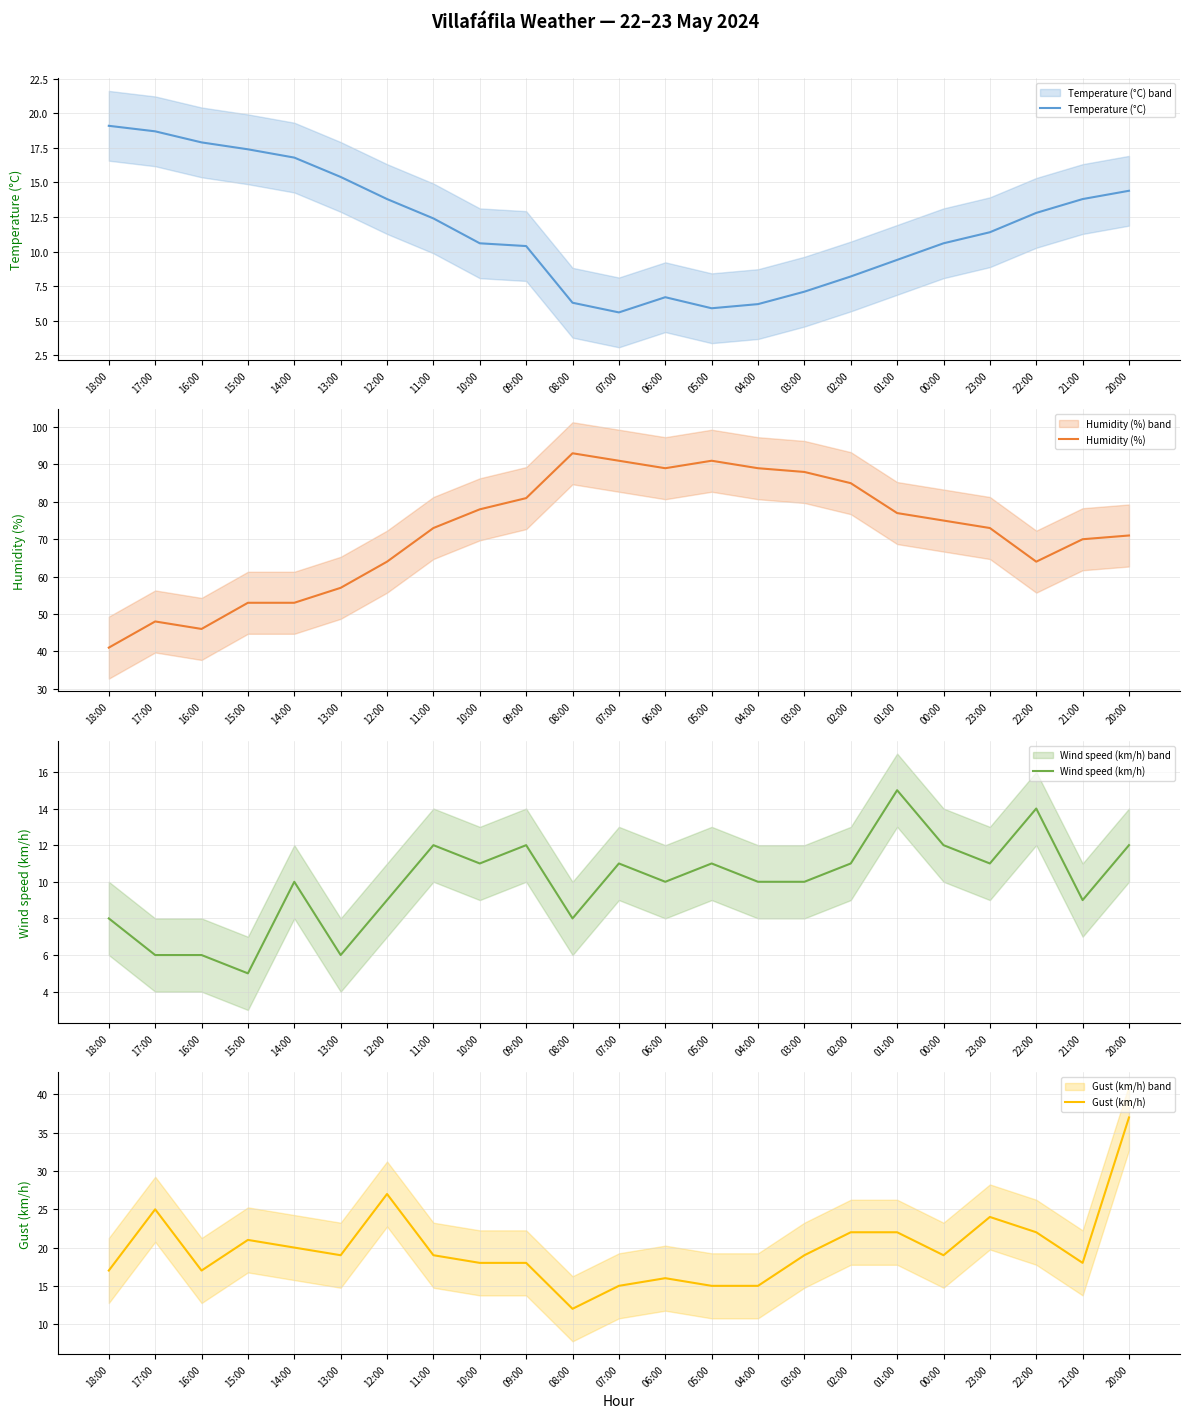

Which label corresponds to the smallest value in the chart?

15:00